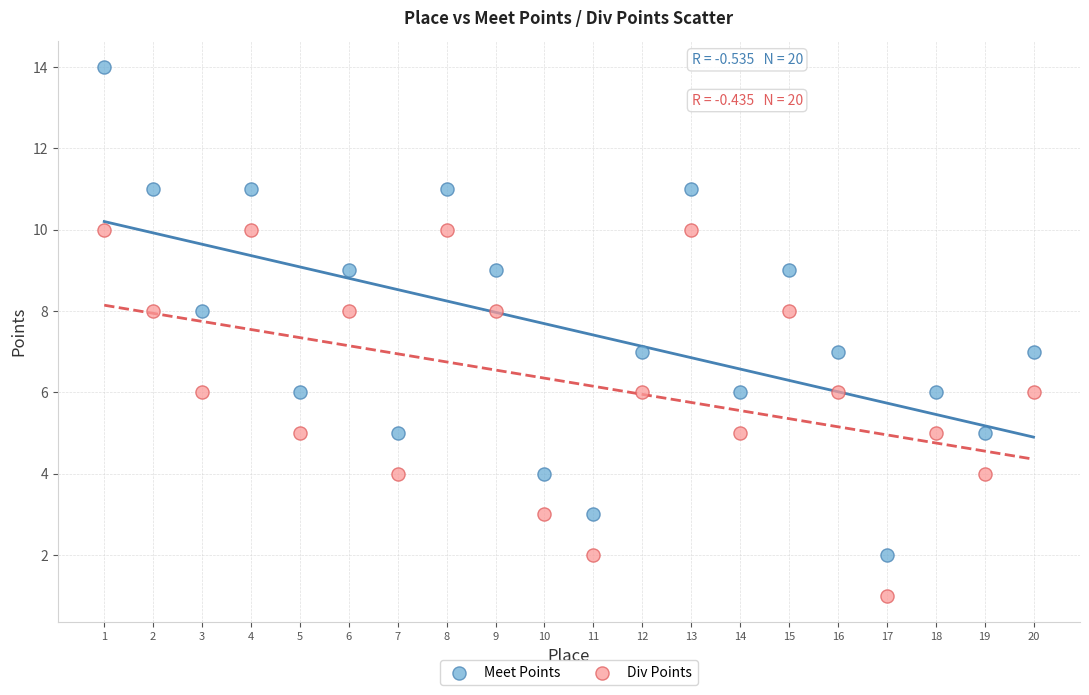

Which series has the largest Y range (max minus min)?

Meet Points